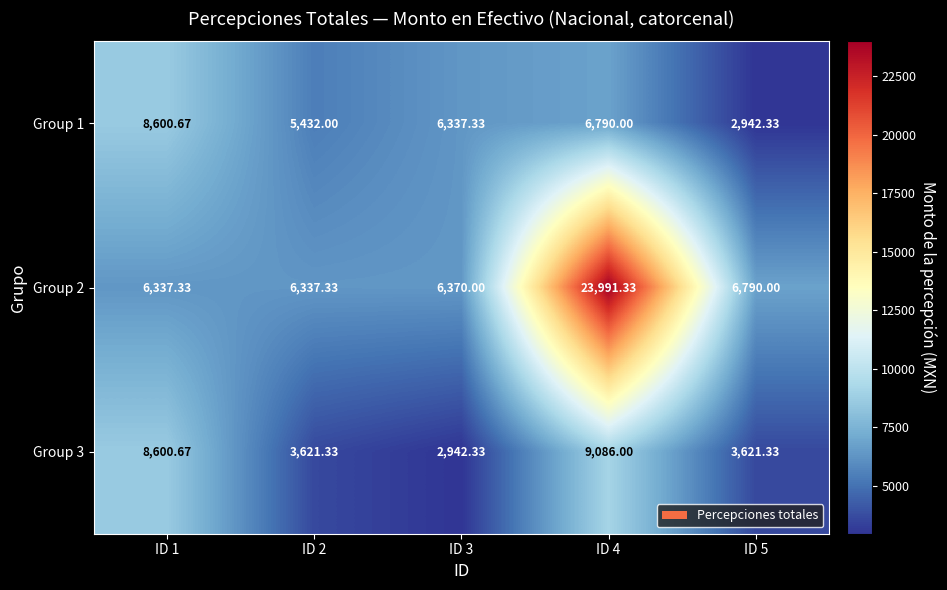

Is the value of Group 3 at ID 4 greater than the value of Group 2 at ID 1?

Yes